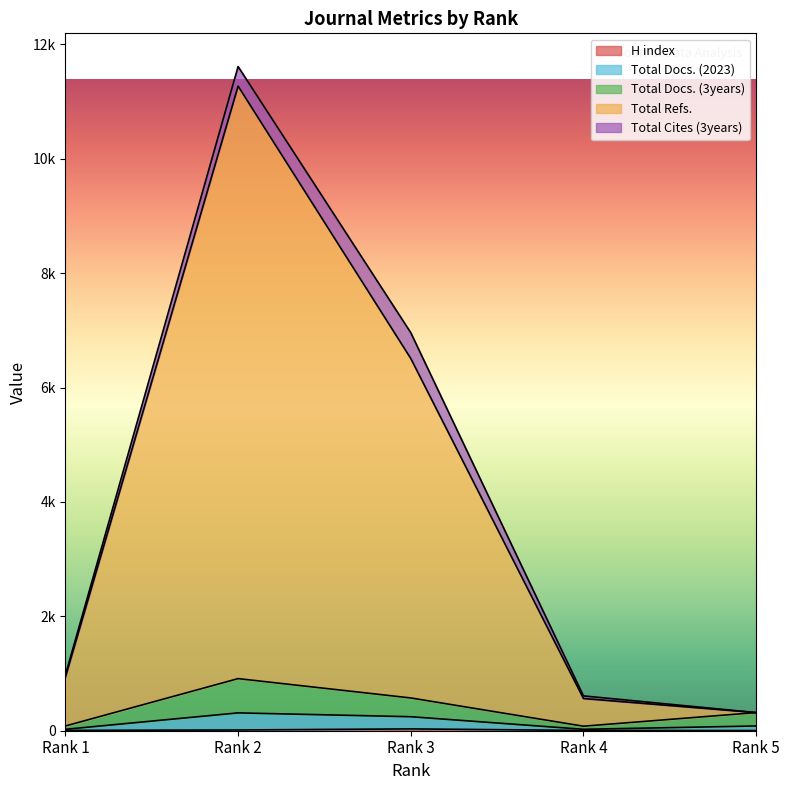

What is the minimum value for H index?

3